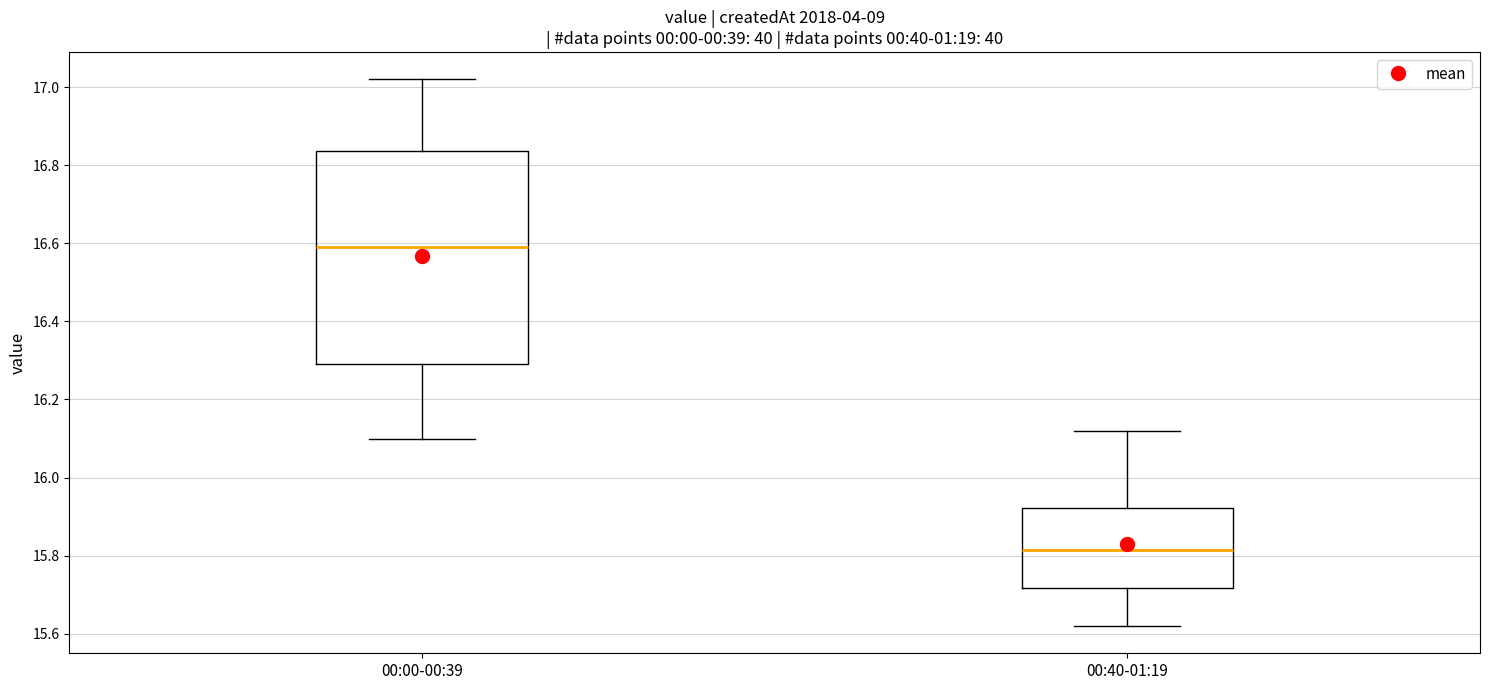

Reading left to right, read every box against the y-axis: the position of its median line, the range the box covers, and the ends of its whiskers. The values are not printed on the chart, so give them approximately, as read against the axis.

00:00-00:39: median 16.60, box 16.30 to 16.84, whiskers 16.10 to 17.02
00:40-01:19: median 15.82, box 15.72 to 15.92, whiskers 15.62 to 16.12